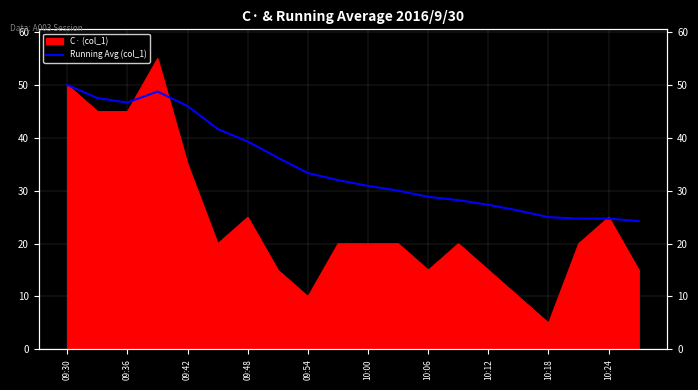

The chart shows a value of 24.7 at 17. True or false?

True